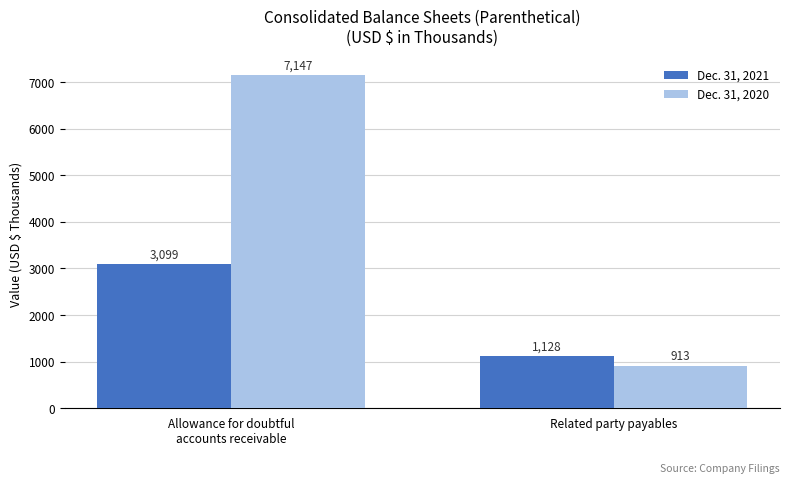

What is the smallest value displayed?

913